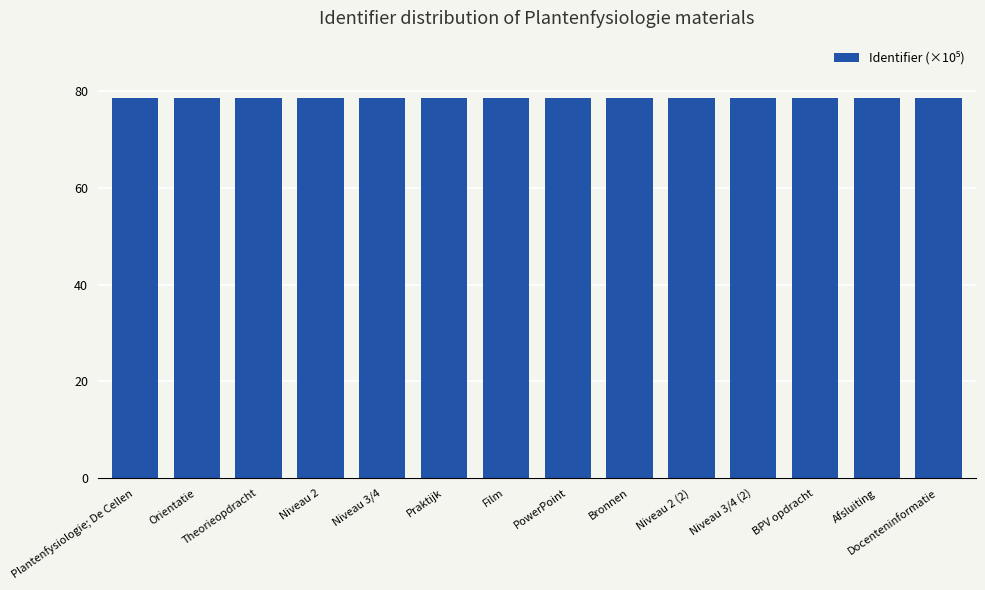

True or false: the data shows 78.6 at Film.

True